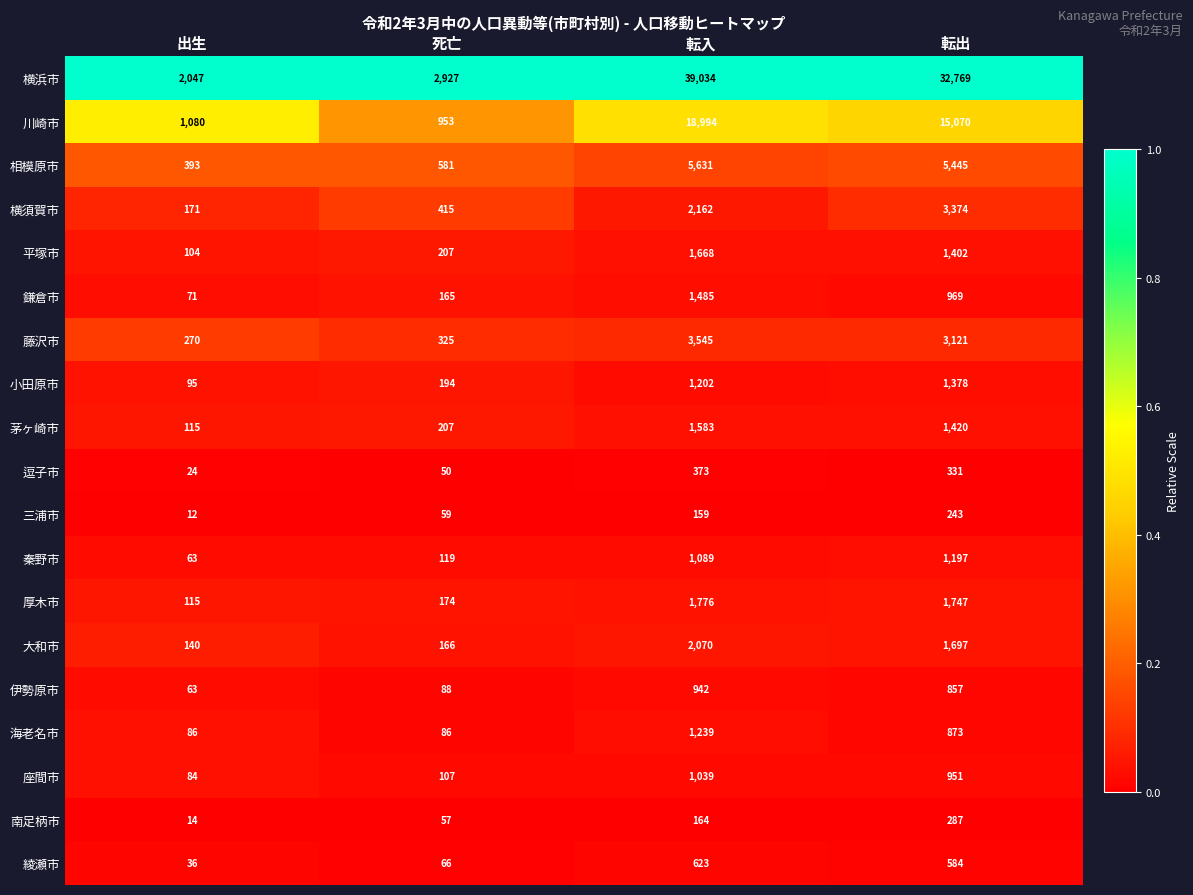

Which series has the widest spread of values?

横浜市